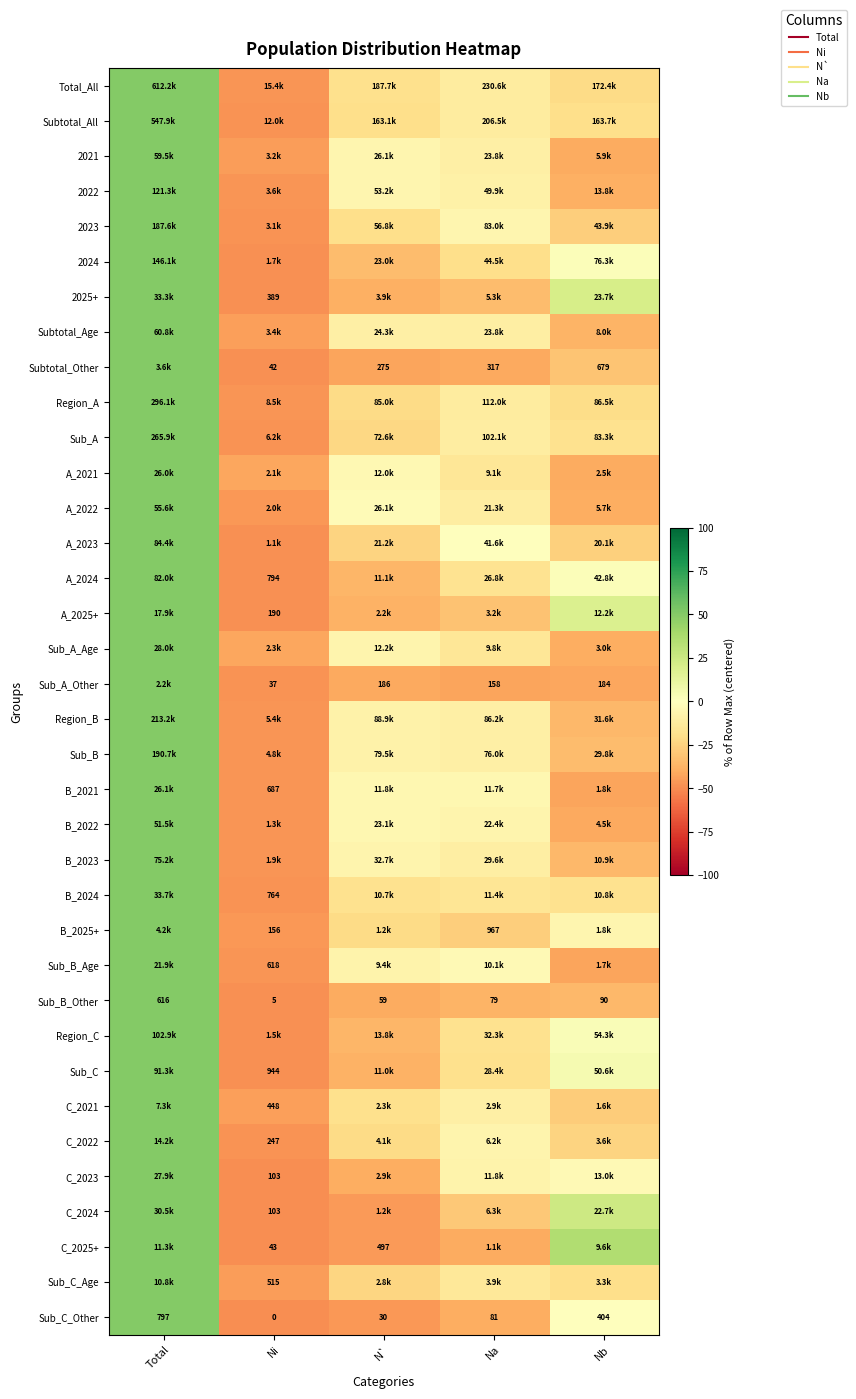

At how many categories does at least one series exceed 47?

1